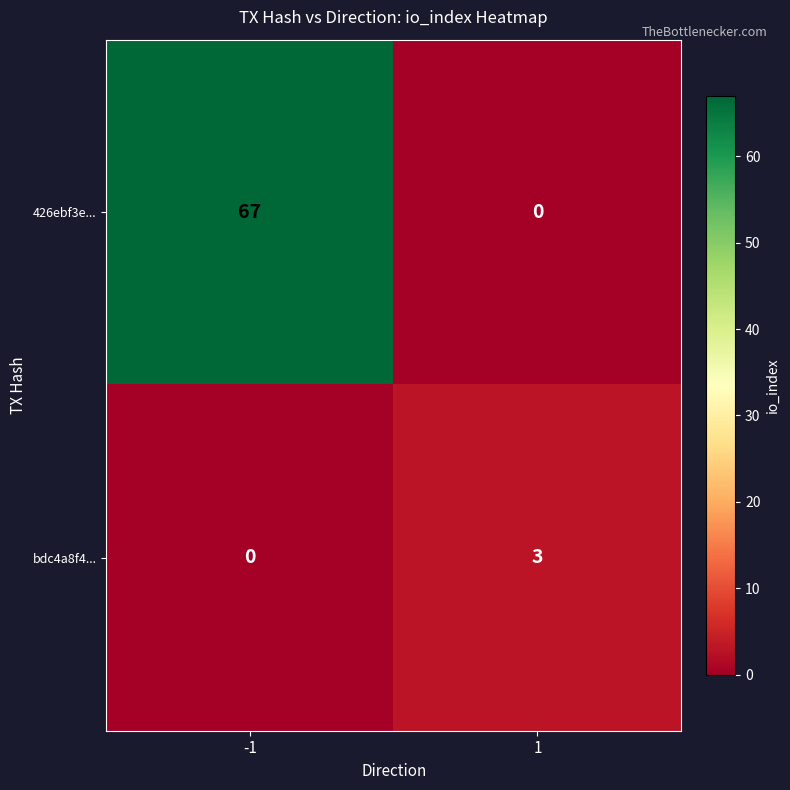

What is the difference between the maximum and minimum values in the bdc4a8f4... series?

3